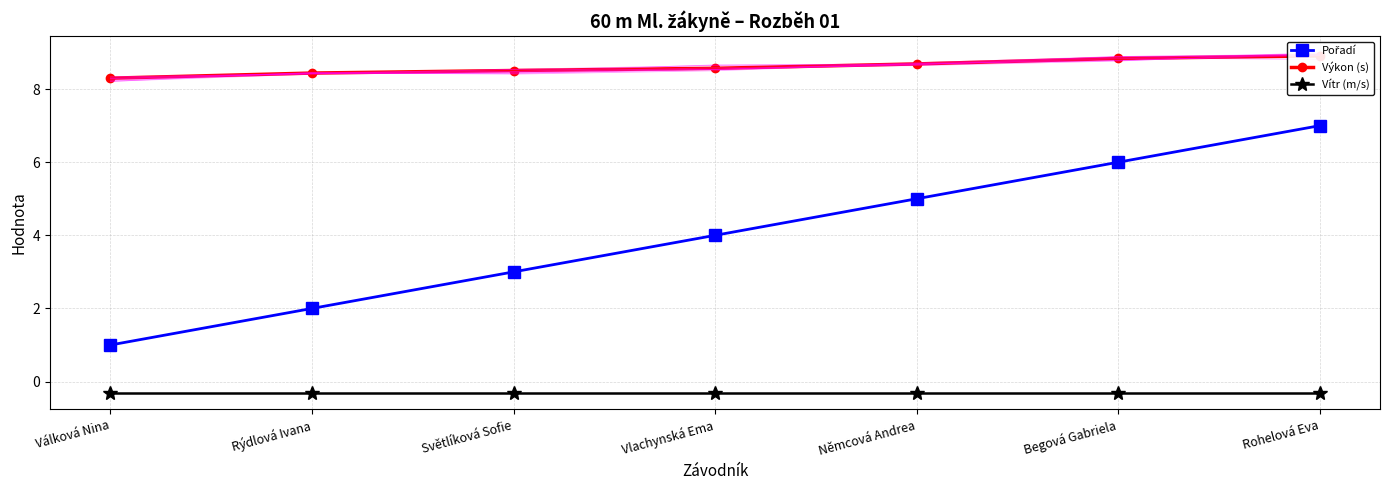

The value of Výkon (s) at Vlachynská Ema is 8.6. True or false?

True